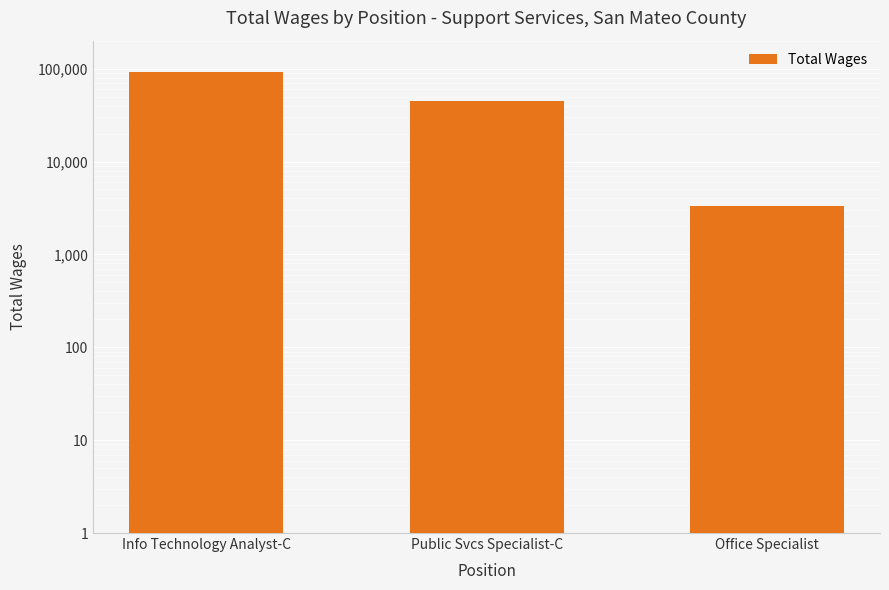

Is it true that the value at Public Svcs Specialist-C is 62433?

False